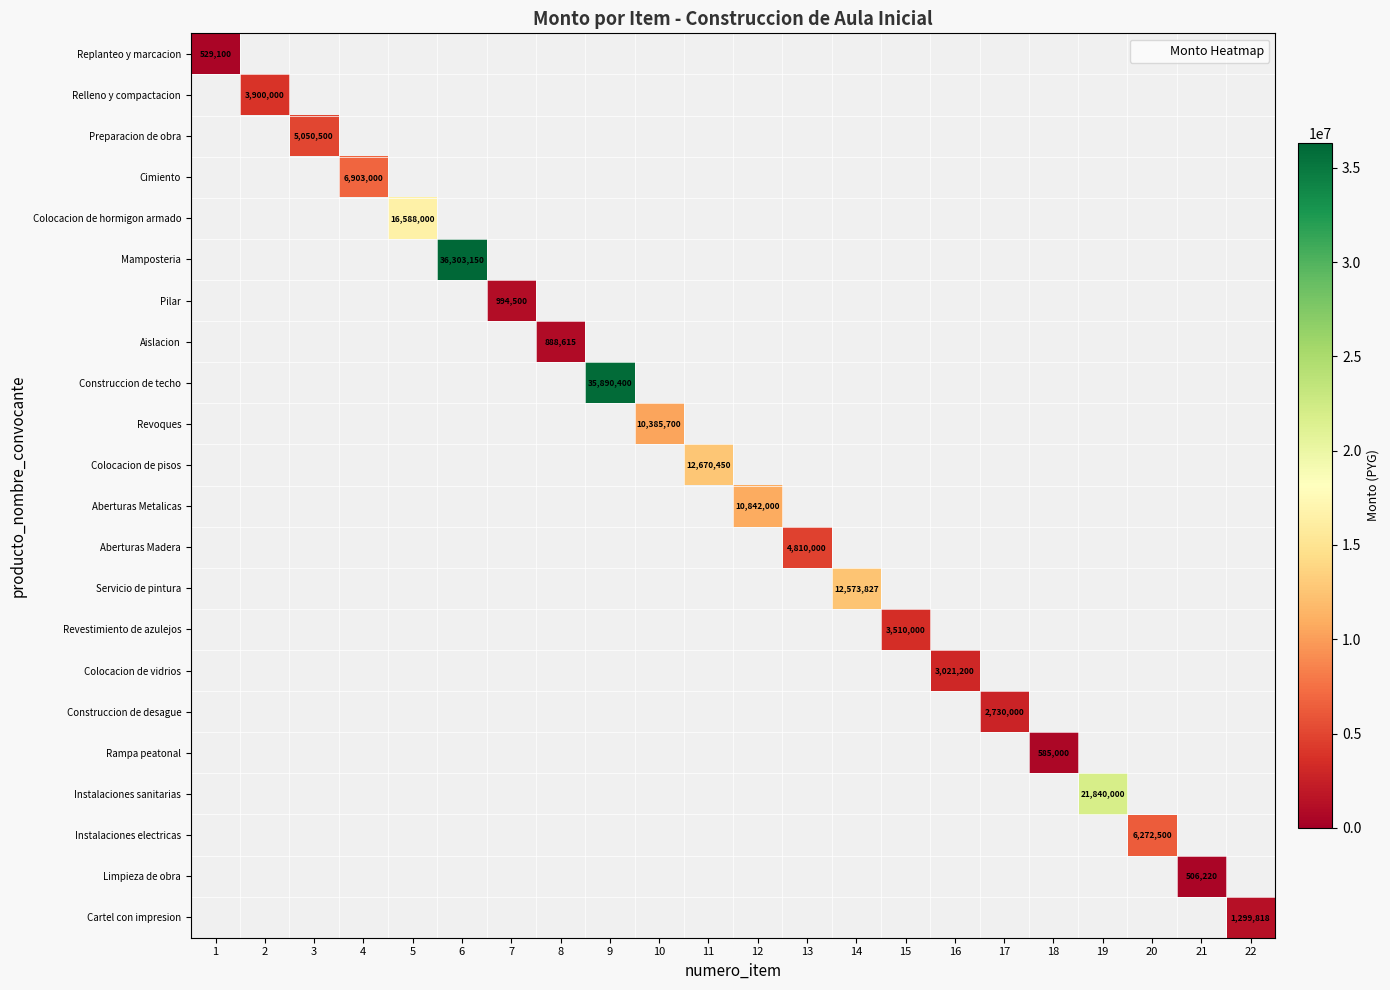

Count the number of data series in this chart.

22